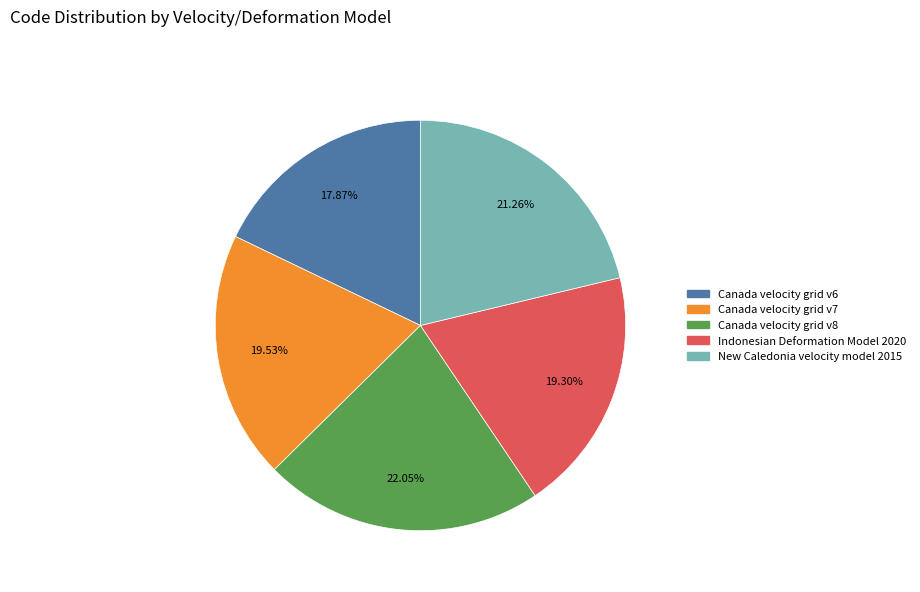

Is it true that Canada velocity grid v6 is 24% of the pie?

False